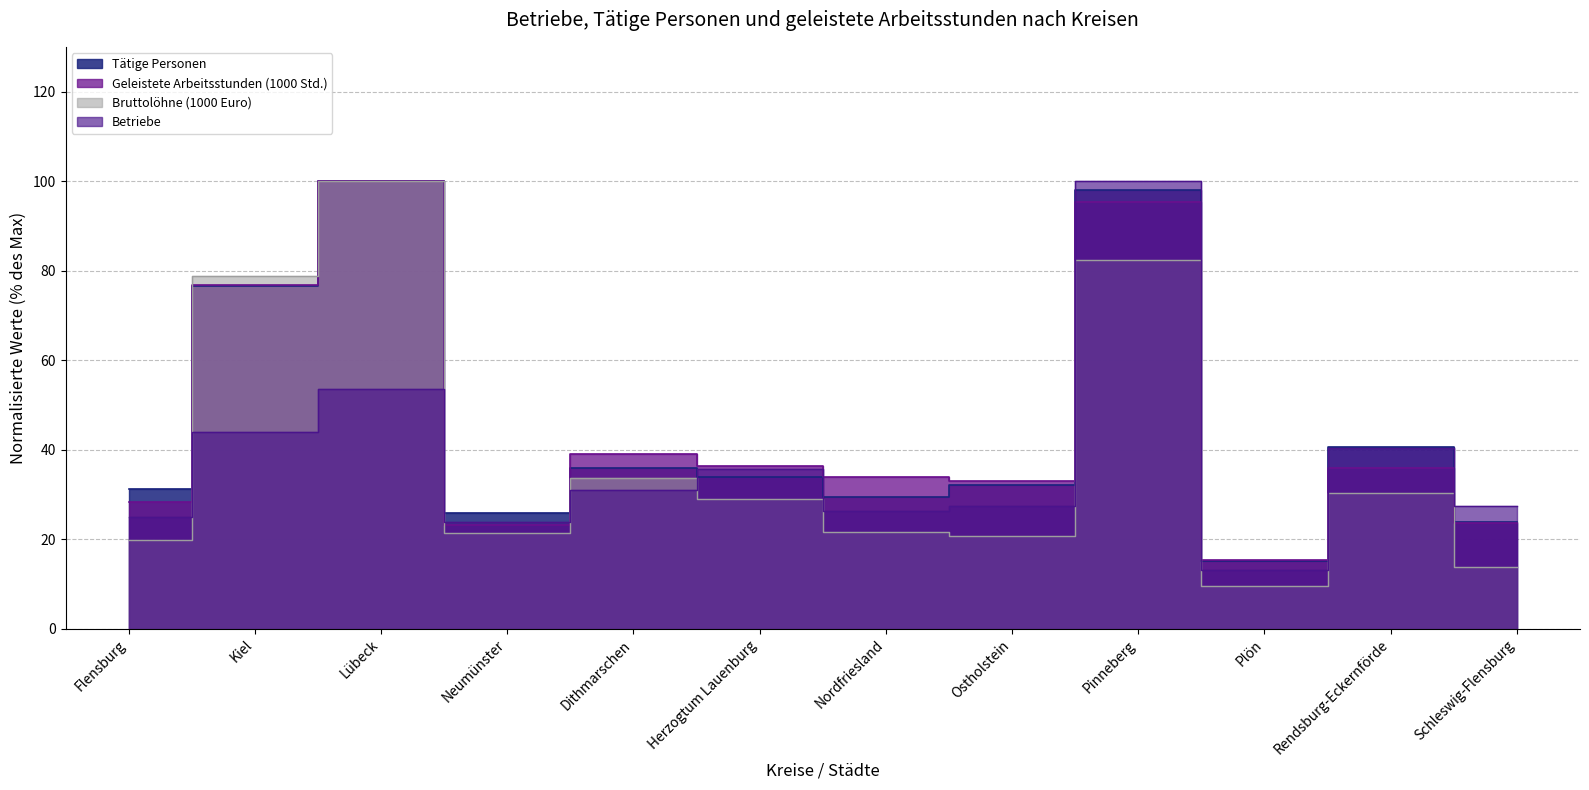

What is the difference between the maximum and minimum values in the Geleistete Arbeitsstunden (1000 Std.) series?

84.6